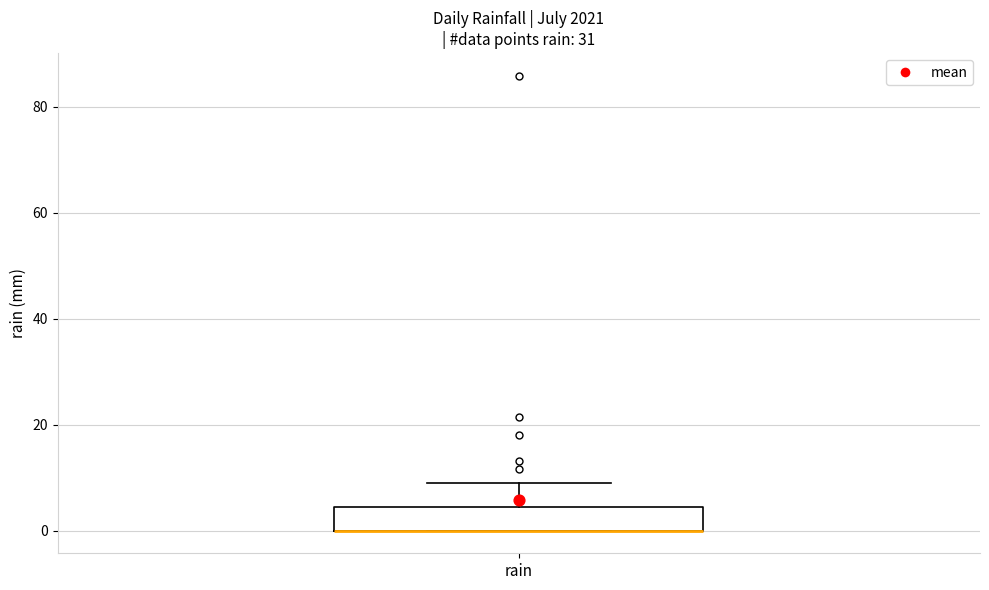

Where does the upper whisker of the box for rain end on the y-axis? The values are not printed on the chart, so give them approximately, as read against the axis.

10